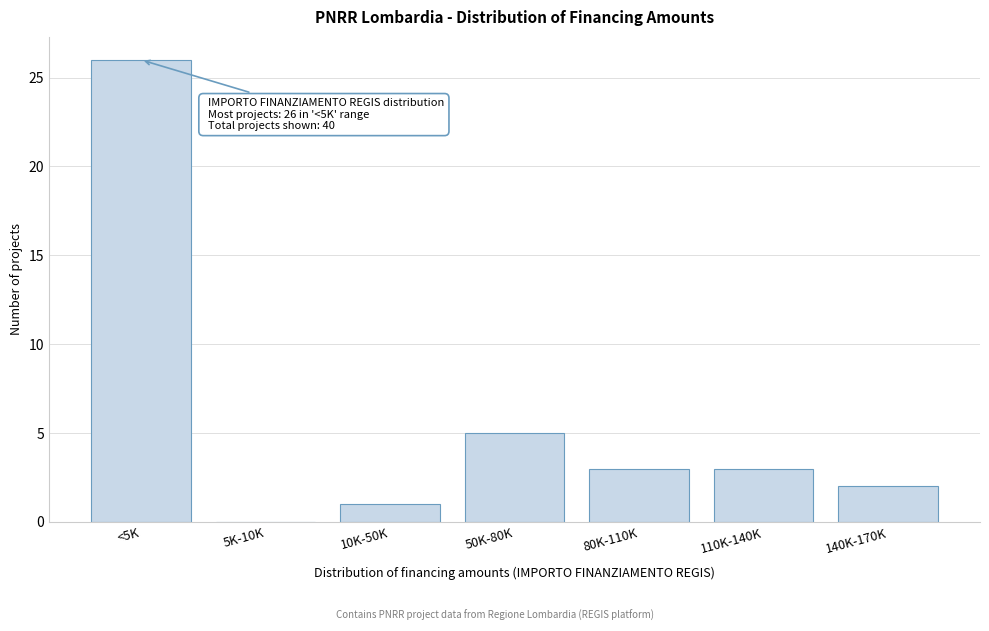

Reading left to right, extract all data points from this chart.

<5K=26	5K-10K=0	10K-50K=1	50K-80K=5	80K-110K=3	110K-140K=3	140K-170K=2